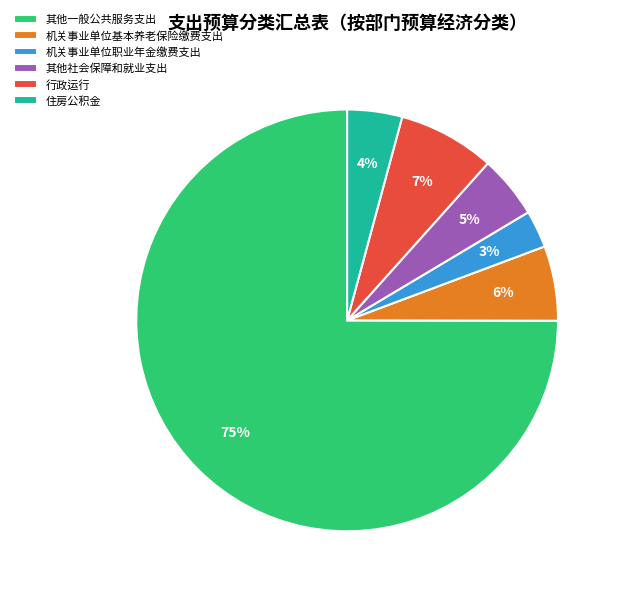

What percentage is the 其他社会保障和就业支出 slice, to the nearest percent?

5%